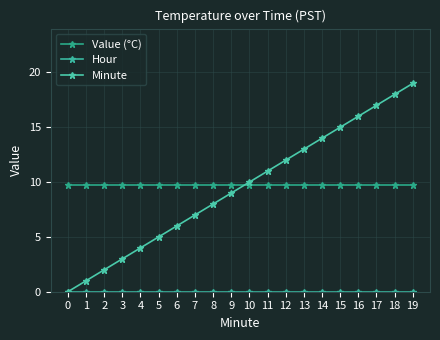

True or false: Hour and Minute intersect in this chart.

False